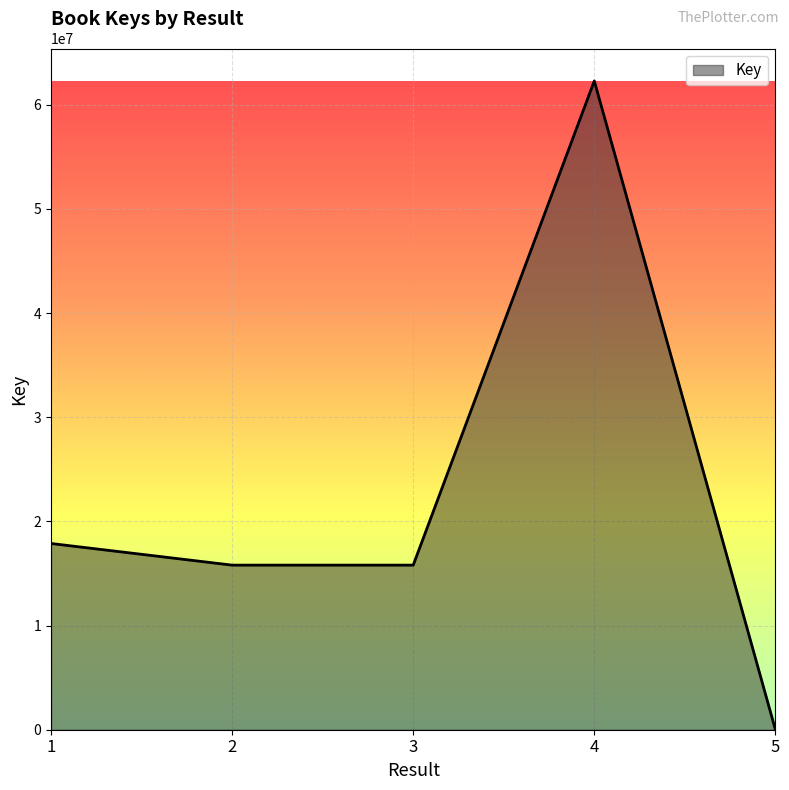

What value does the data have at 5?

8732